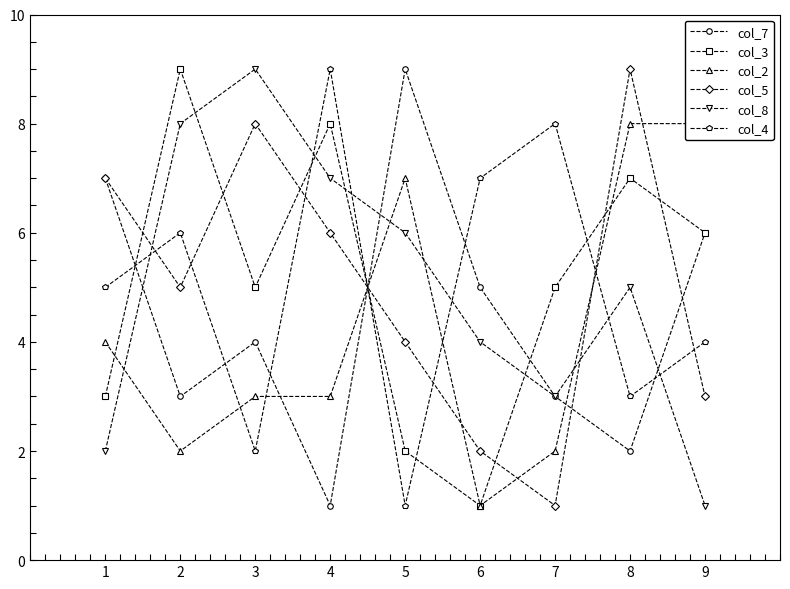

In col_4, how many points are lower than both neighbors (excluding endpoints)?

3